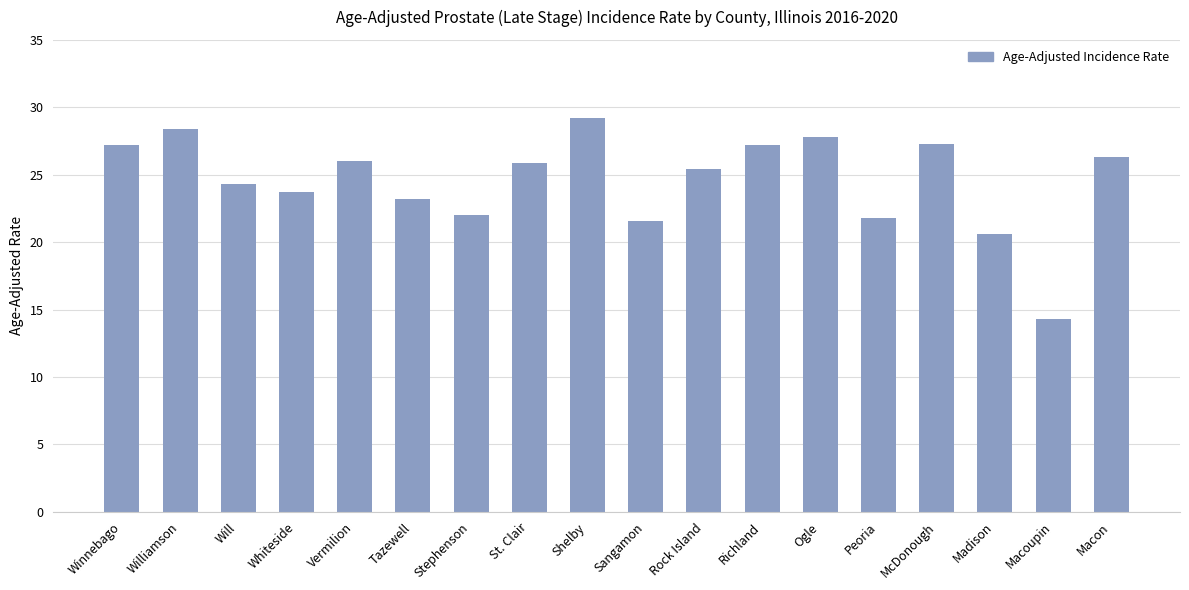

What position from the right is Whiteside?

15